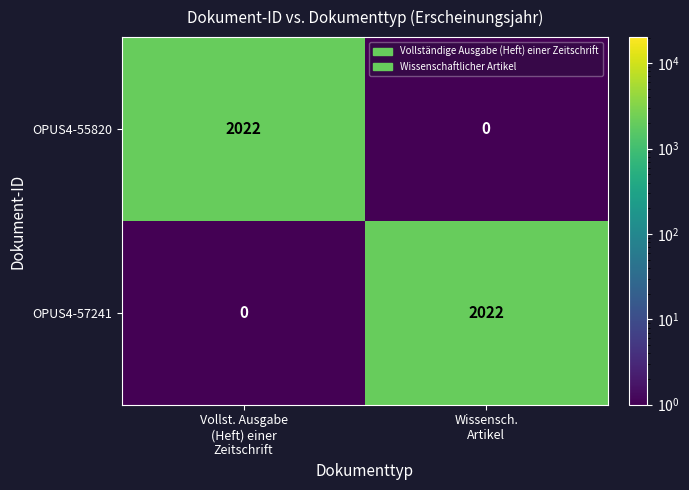

What is the maximum value for OPUS4-57241?

2022